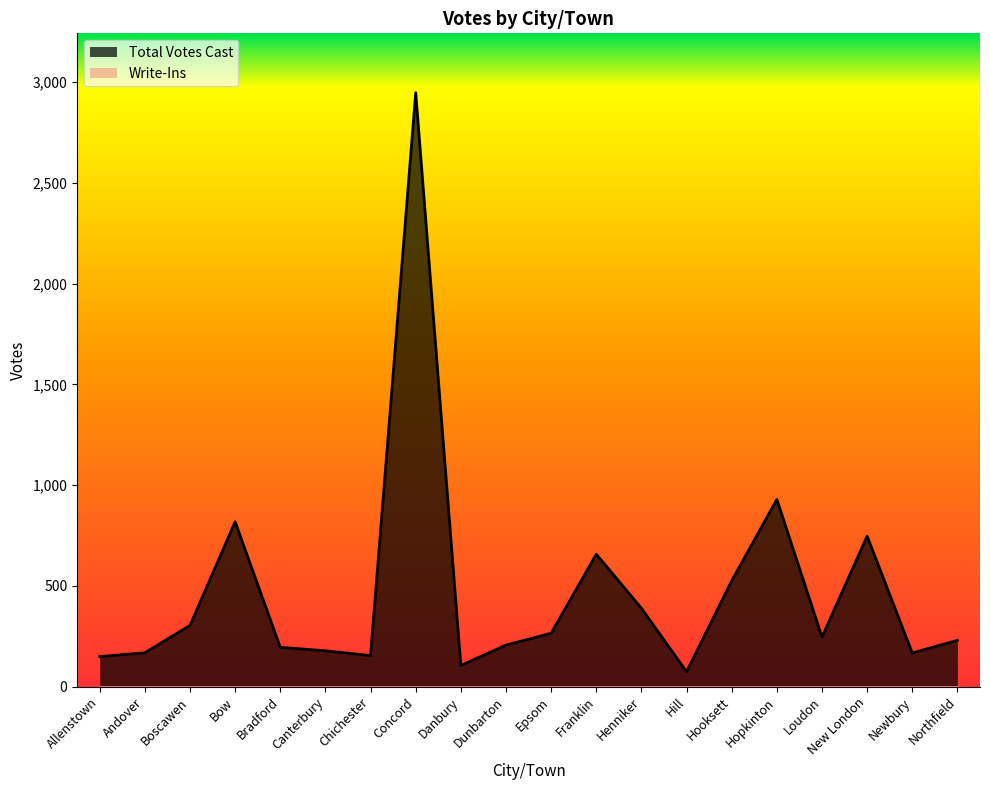

List the labels in order of value, smallest first.

Hill, Danbury, Allenstown, Chichester, Newbury, Andover, Canterbury, Bradford, Dunbarton, Northfield, Loudon, Epsom, Boscawen, Henniker, Hooksett, Franklin, New London, Bow, Hopkinton, Concord